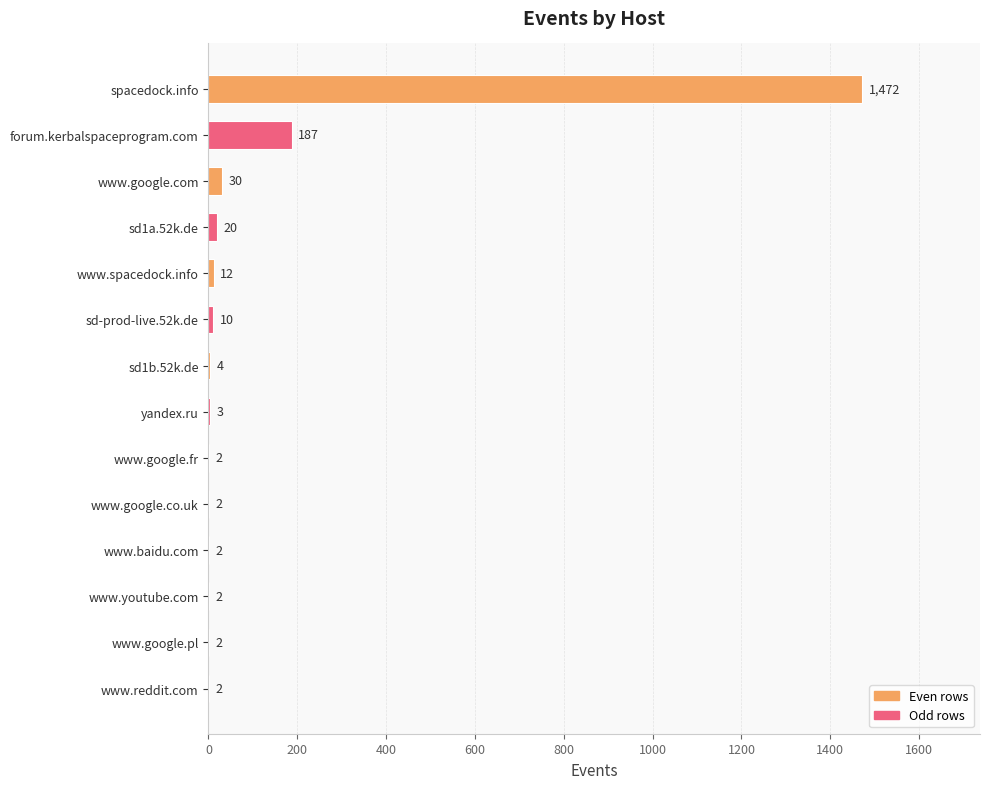

Reading top to bottom, extract all data points from this chart.

spacedock.info=1472	forum.kerbalspaceprogram.com=187	www.google.com=30	sd1a.52k.de=20	www.spacedock.info=12	sd-prod-live.52k.de=10	sd1b.52k.de=4	yandex.ru=3	www.google.fr=2	www.google.co.uk=2	www.baidu.com=2	www.youtube.com=2	www.google.pl=2	www.reddit.com=2